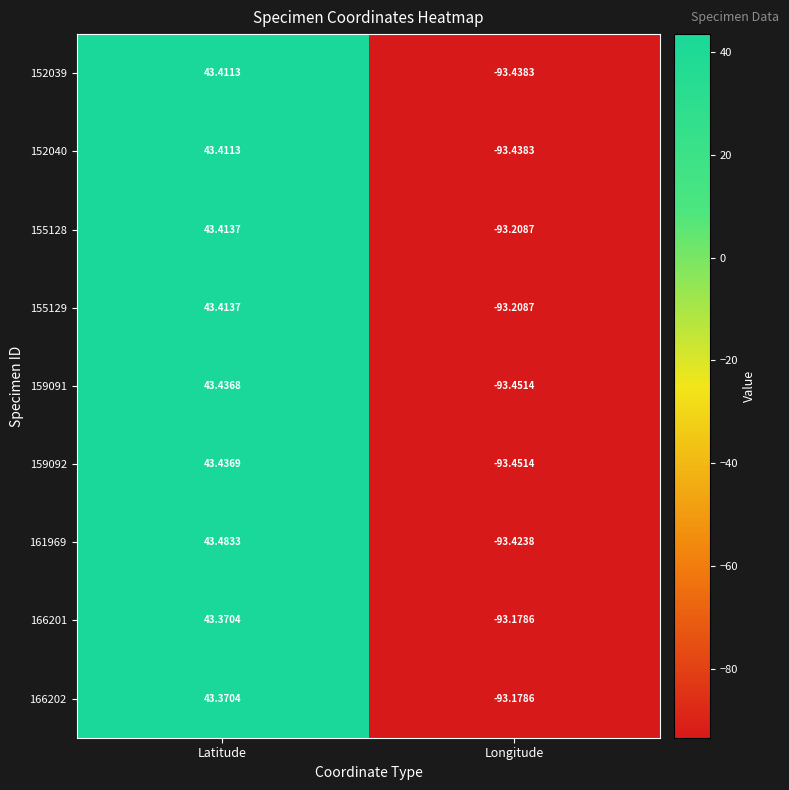

List the labels in order of 159091 value, largest first.

Latitude, Longitude